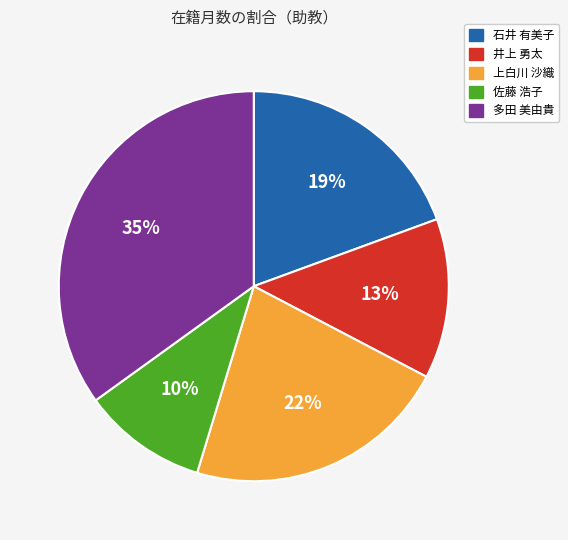

To the nearest percent, what is the difference between the largest and smallest slice percentages?

25%